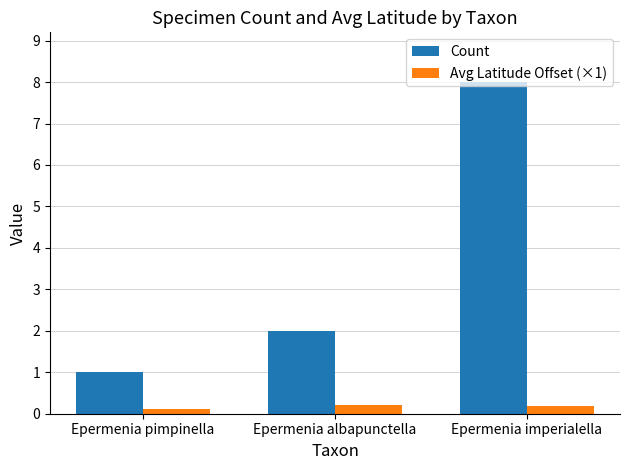

What is the label of the 1st bar from the right?

Epermenia imperialella